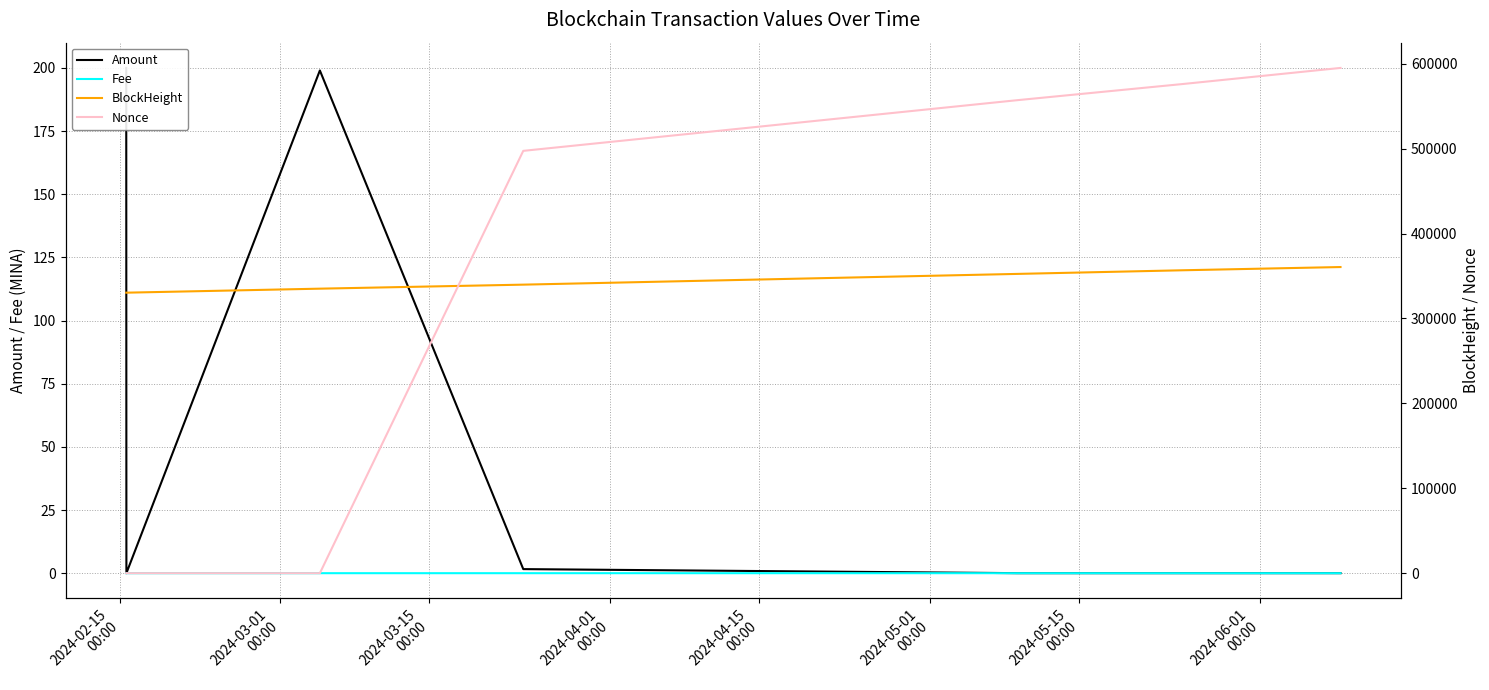

What is the difference between the Nonce values at 2024-02-15
00:00 and 2024-05-15
00:00?

595014.0